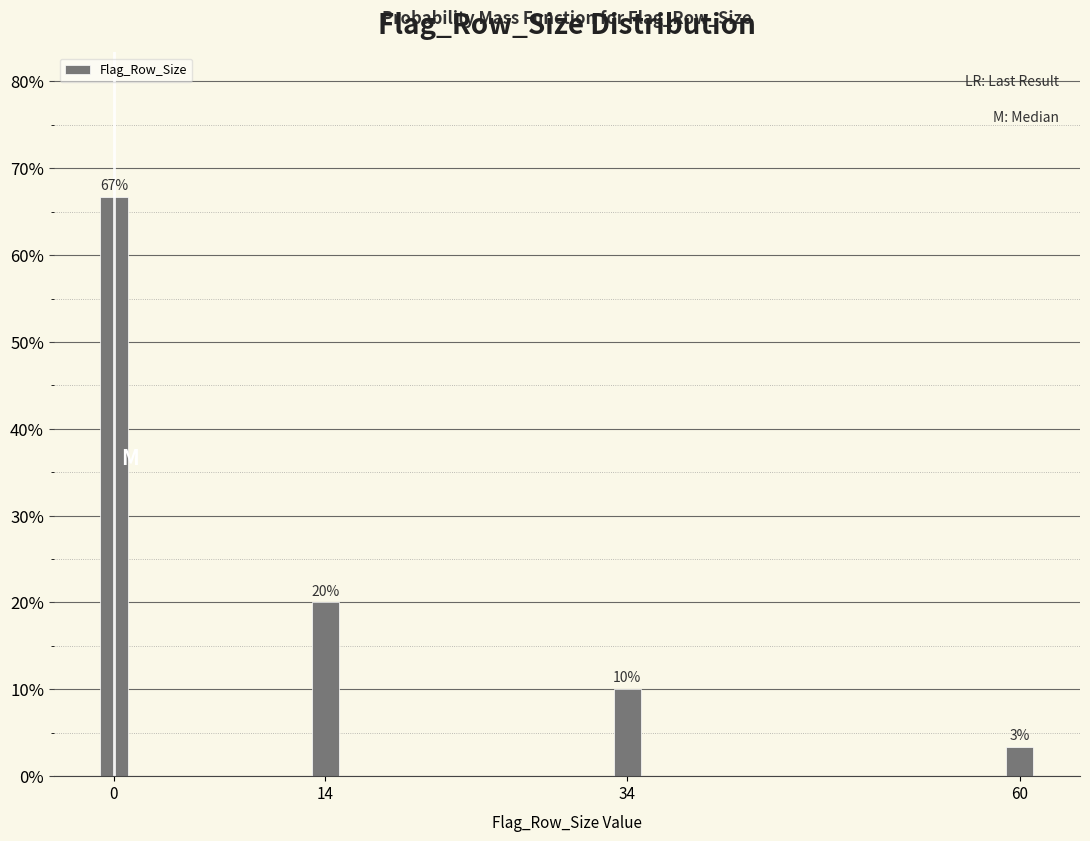

The chart shows a value of 10.0 at 34. True or false?

True